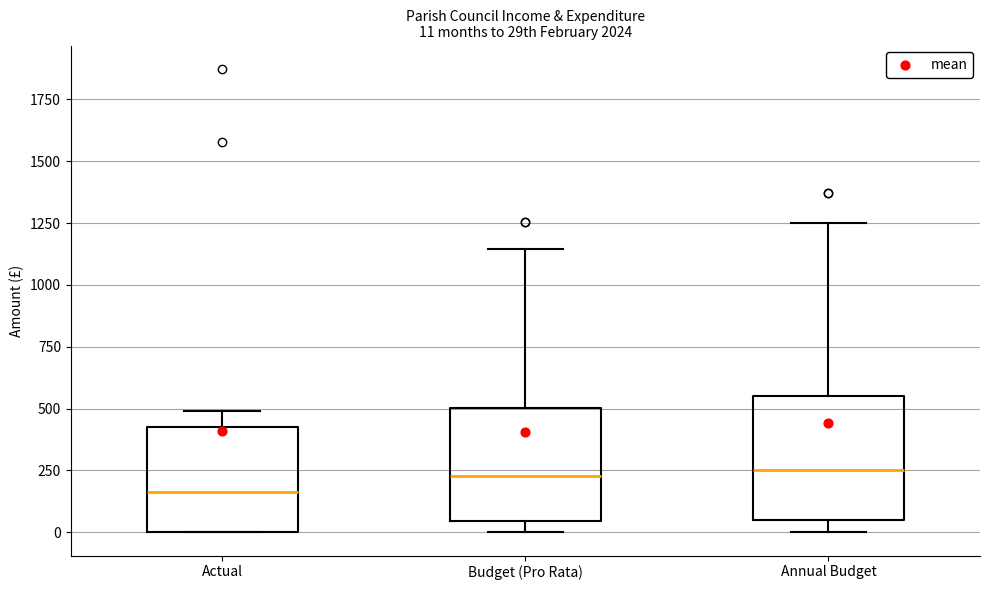

Which box's median line is the lowest?

Actual